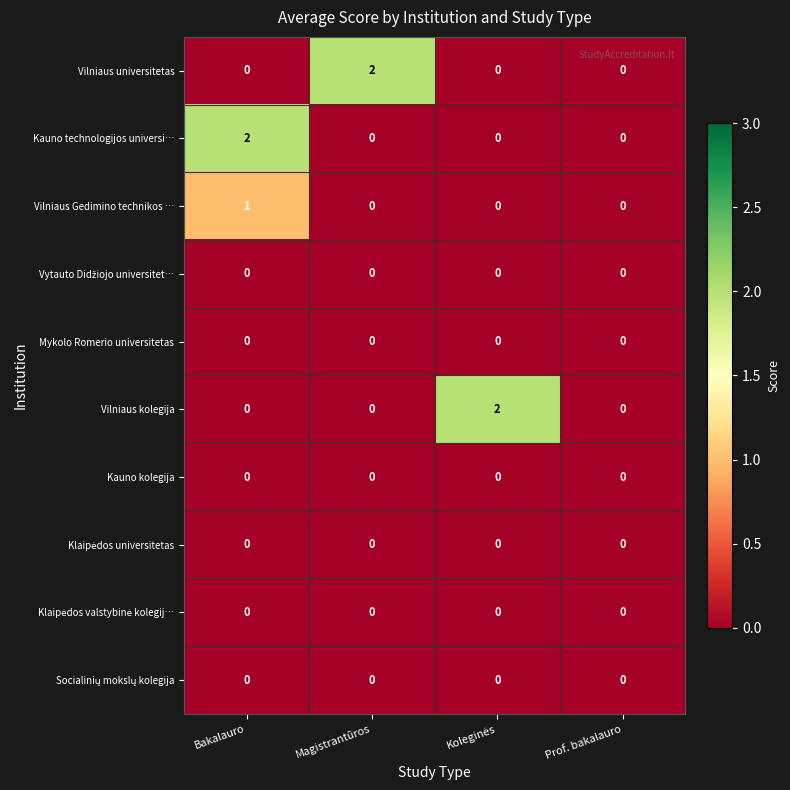

The Vilniaus Gedimino technikos … series shows 0 at Magistrantūros. True or false?

True